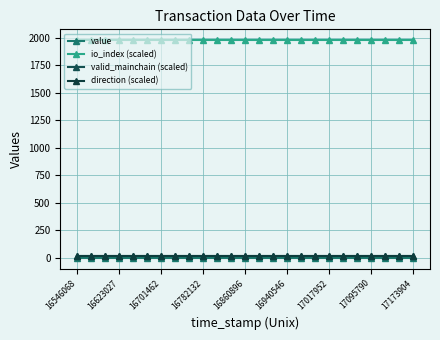

True or false: io_index (scaled) has more than 0 points higher than both neighbors.

False